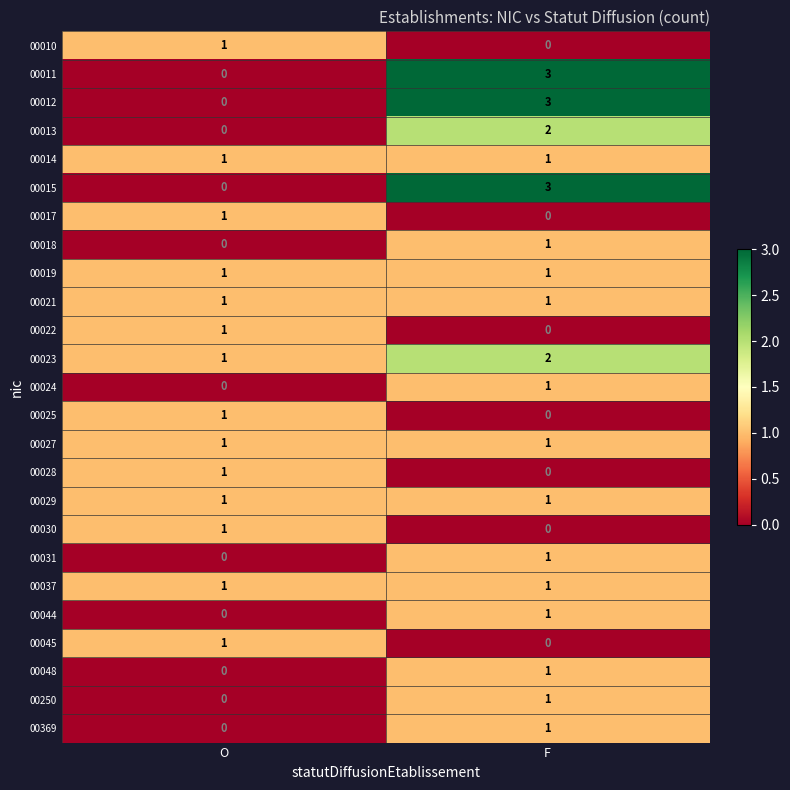

Where is 00013 nearest to the value 1?

O